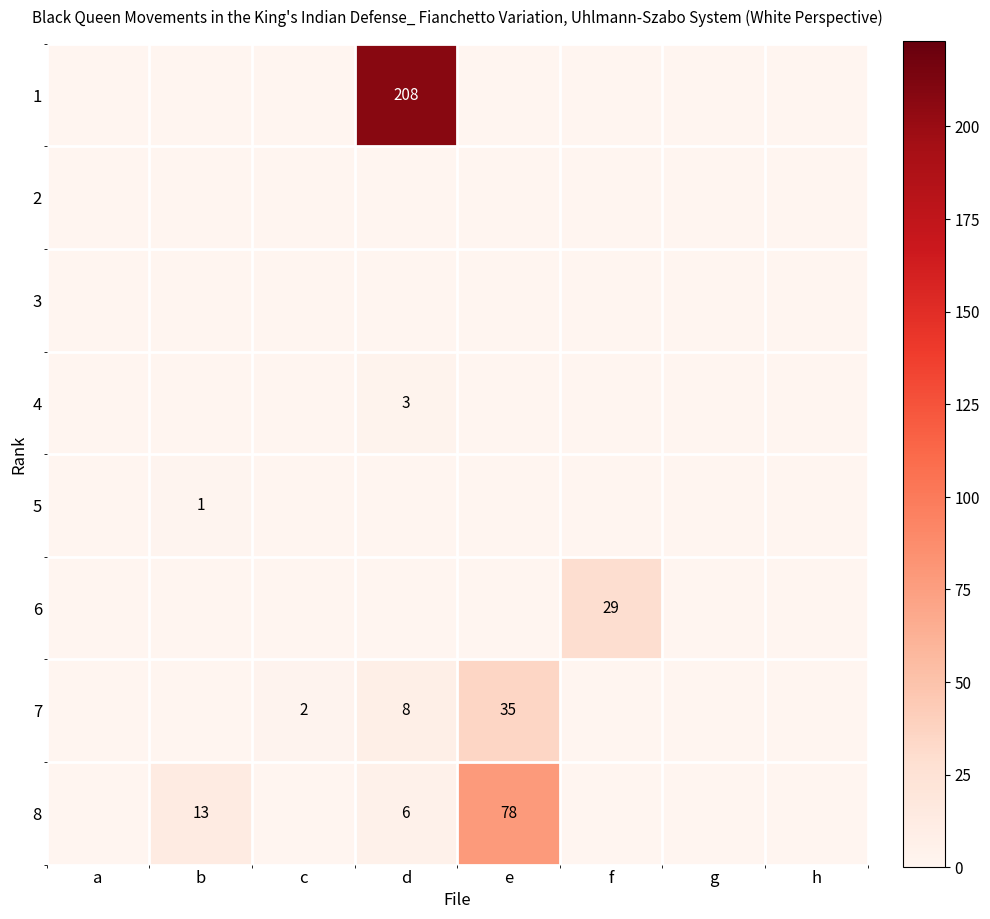

The 8 series shows 8 at d. True or false?

False